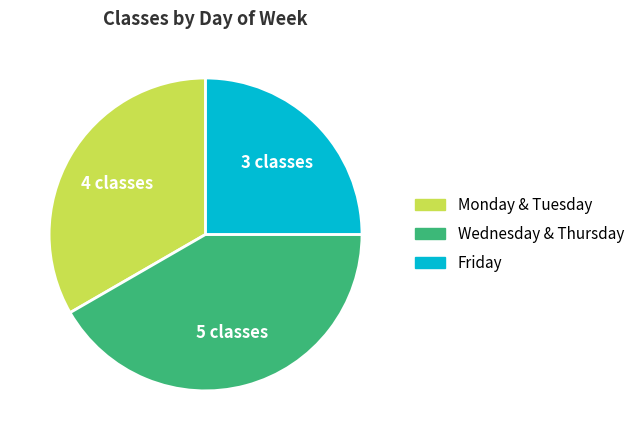

Does any single category account for the majority?

No